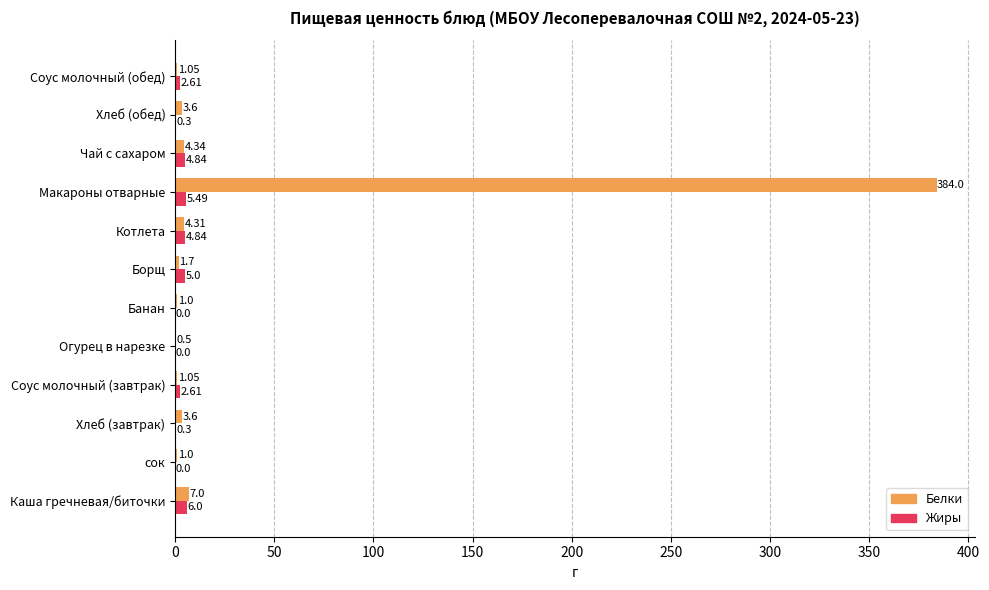

Which series changed the most between Макароны отварные and Чай с сахаром?

Белки